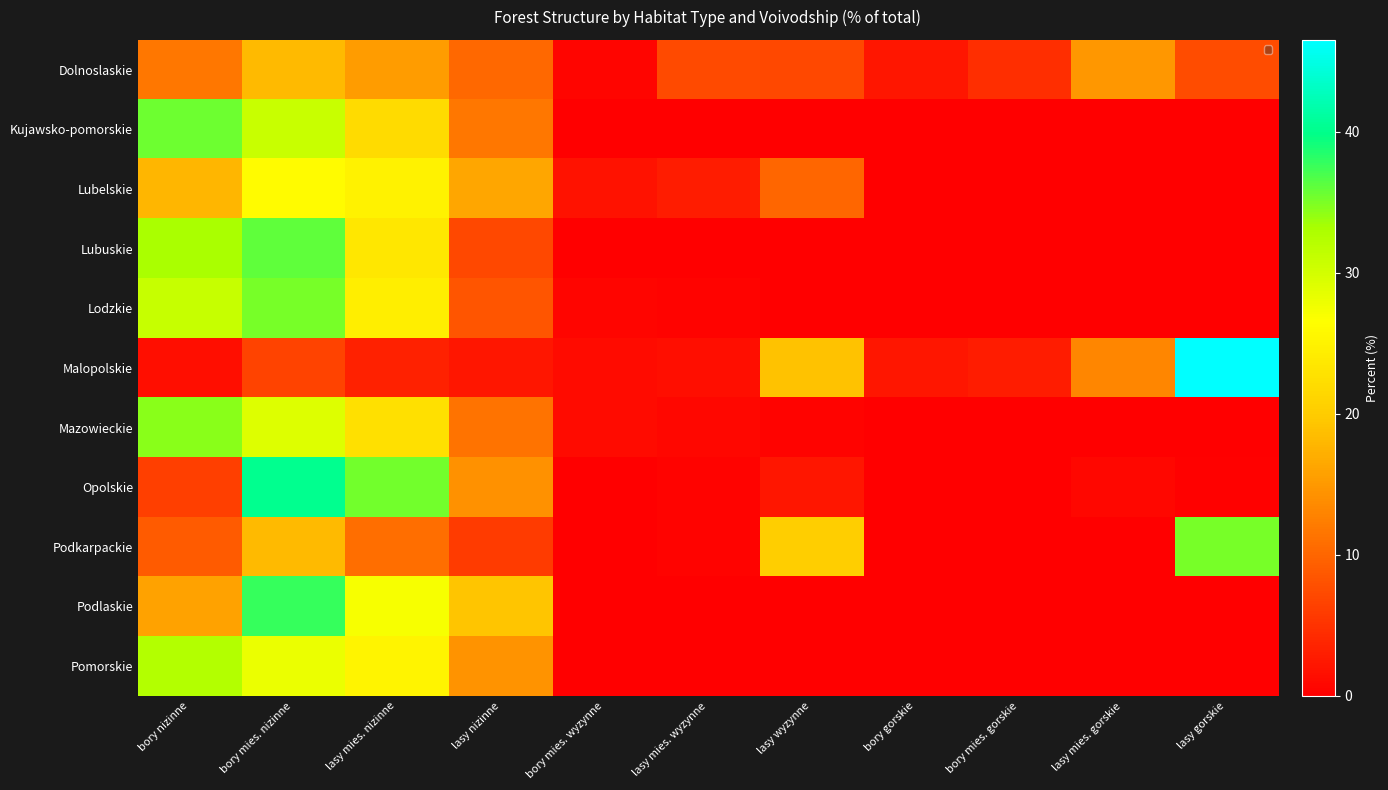

What is the difference between the highest and lowest values at bory nizinne?

34.1